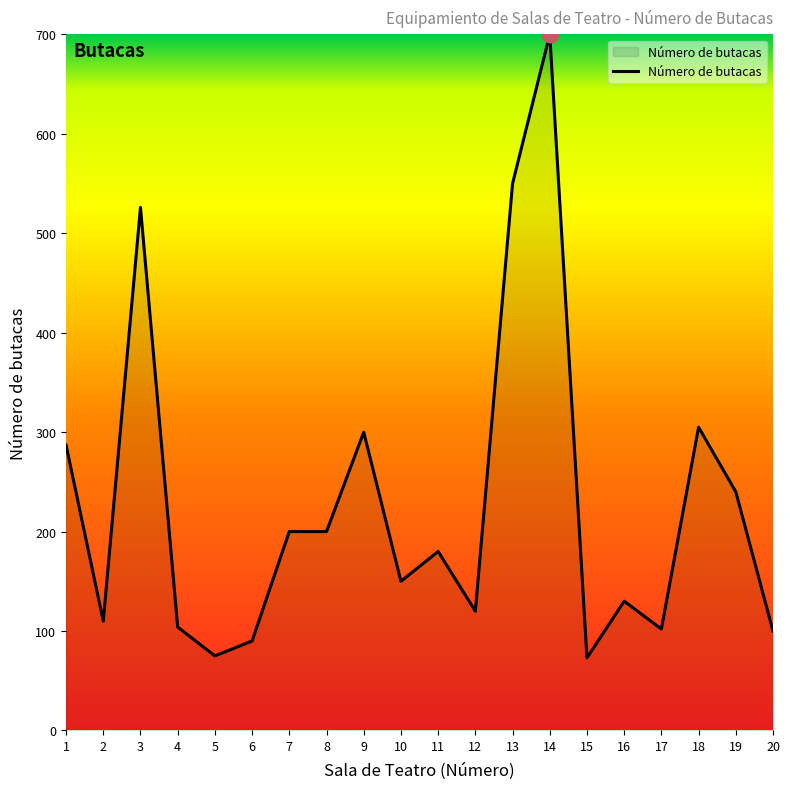

True or false: there are more than 1 points higher than both neighbors.

True